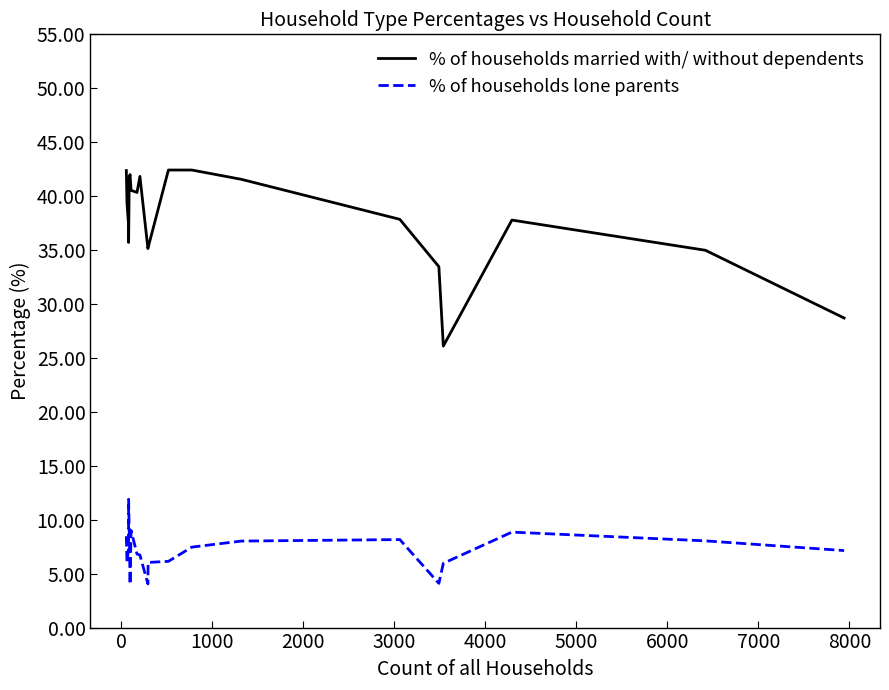

At how many categories does at least one series exceed 4?

20